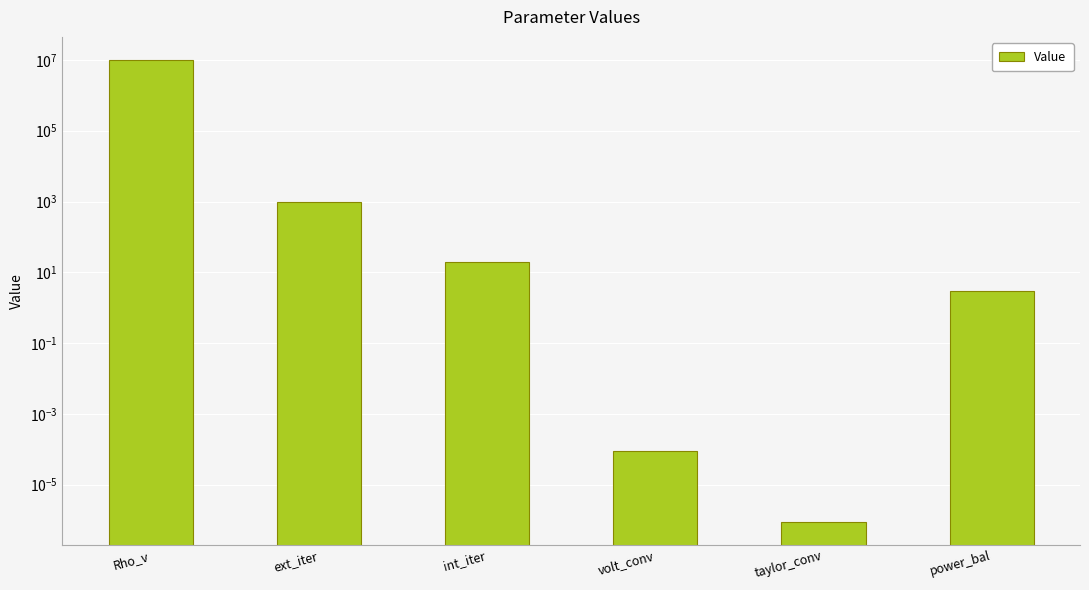

Are the bars horizontal?

No